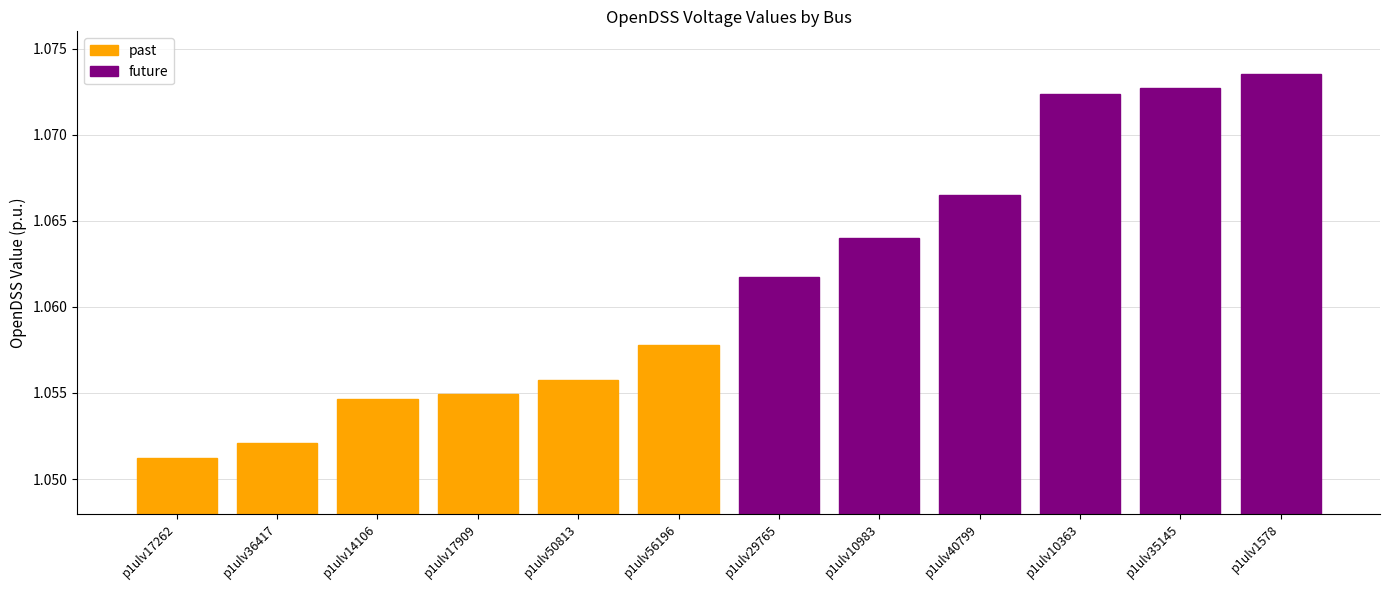

Are the bars grouped side by side (vs. stacked)?

Yes